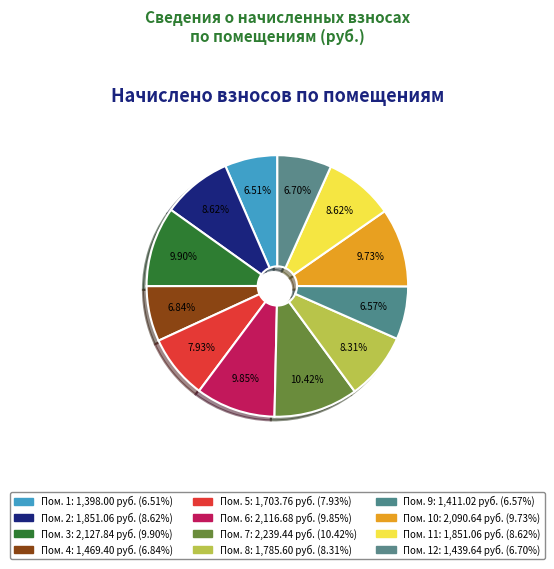

Which slice is the smallest?

1